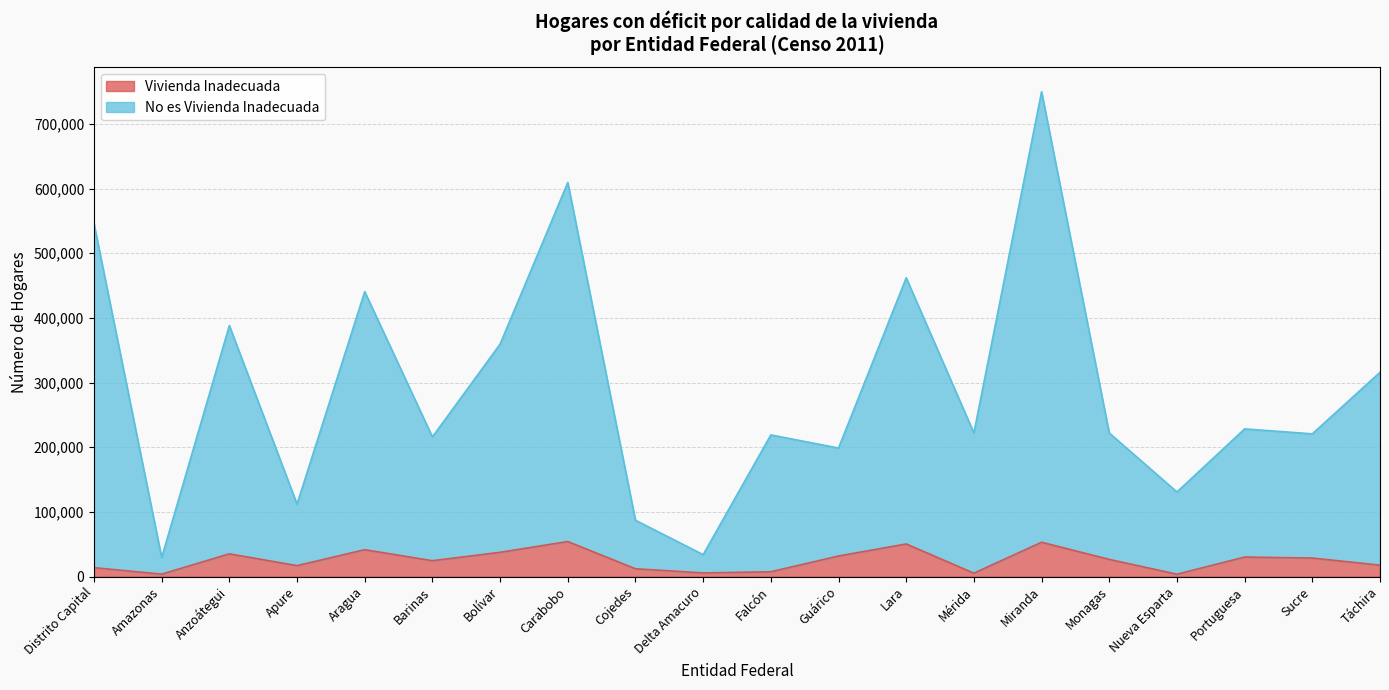

Is the value of No es Vivienda Inadecuada at Mérida greater than the value of Vivienda Inadecuada at Distrito Capital?

Yes